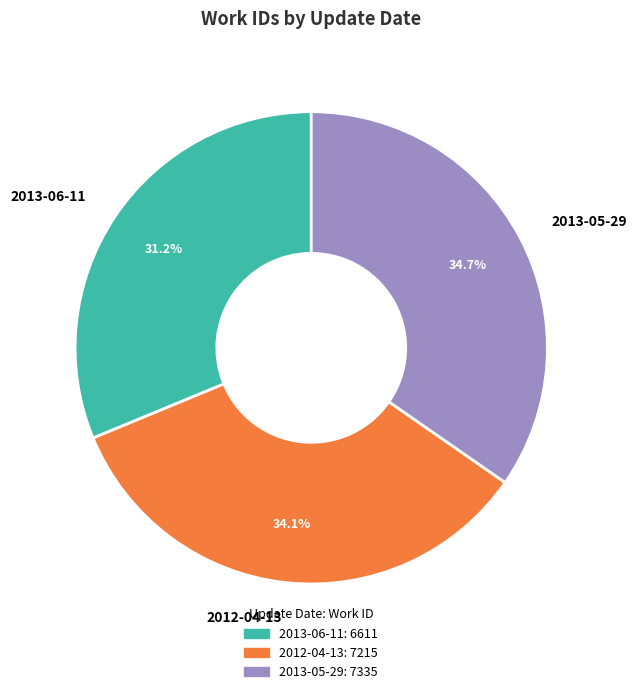

What is the largest slice in the pie chart?

2013-05-29